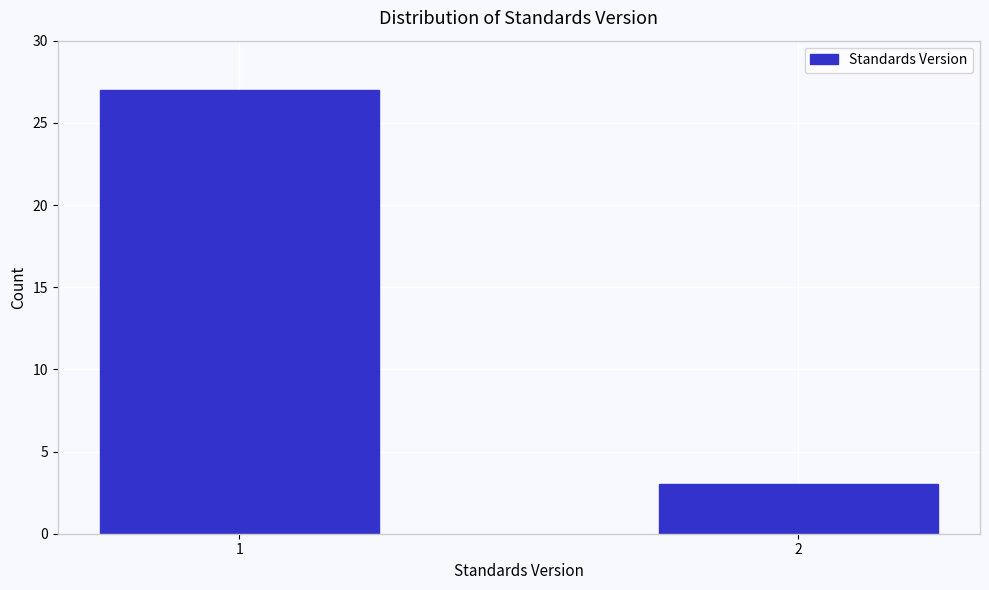

Reading right to left, what are all the values shown in this chart?

3	27